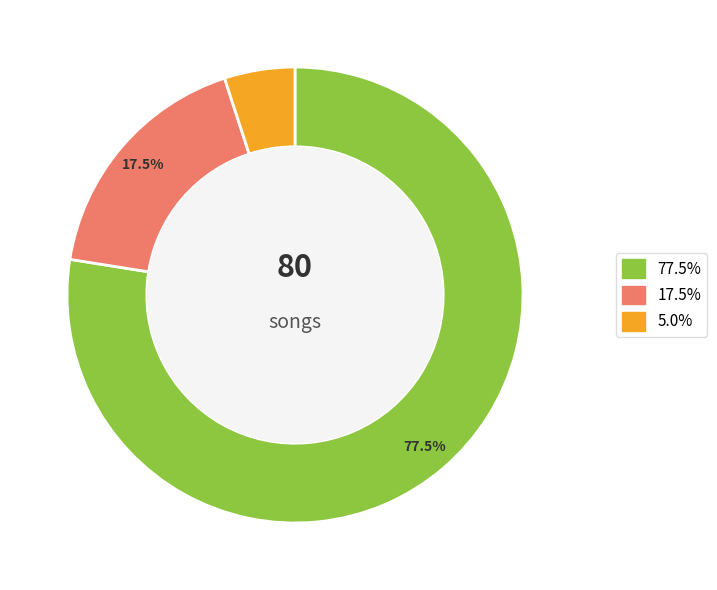

How many slices are in this pie chart?

3